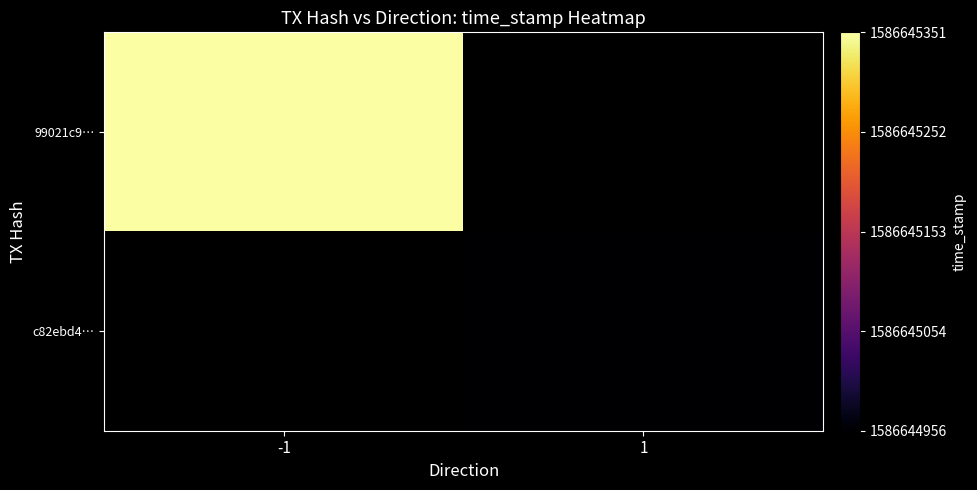

Read the c82ebd42e7459582c8c968f66bc143458cf0ad2 value at time_stamp, to the nearest 10.

1586644960